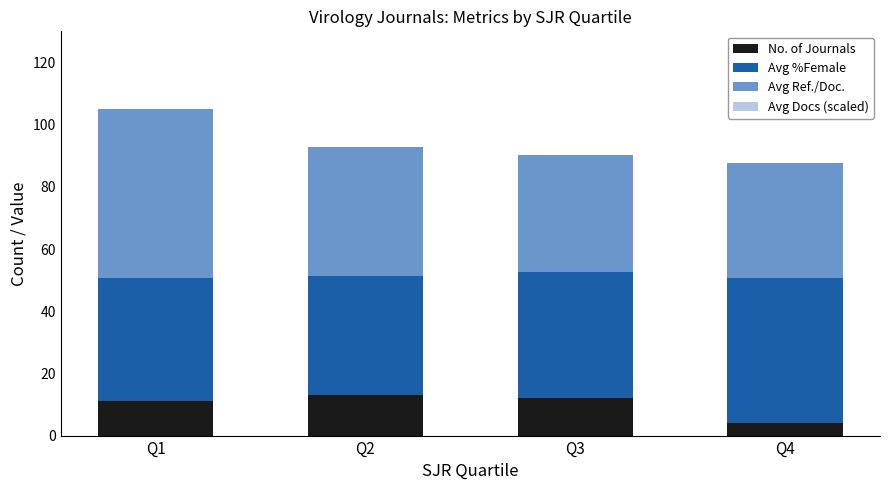

What is the sum of all No. of Journals values?

40.0